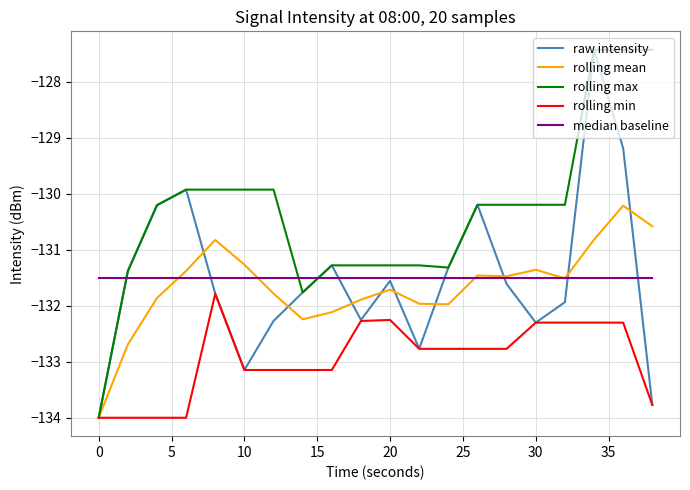

Which series has the largest total across all categories?

rolling max